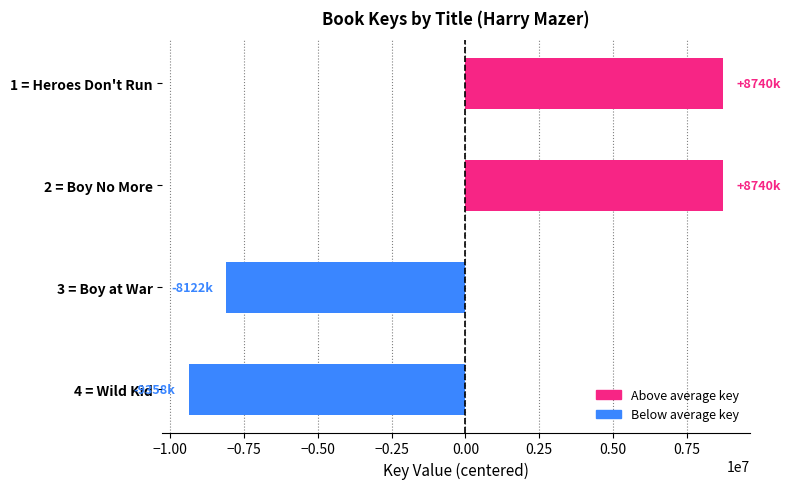

At which category does the chart reach its minimum across all series?

4 = Wild Kid